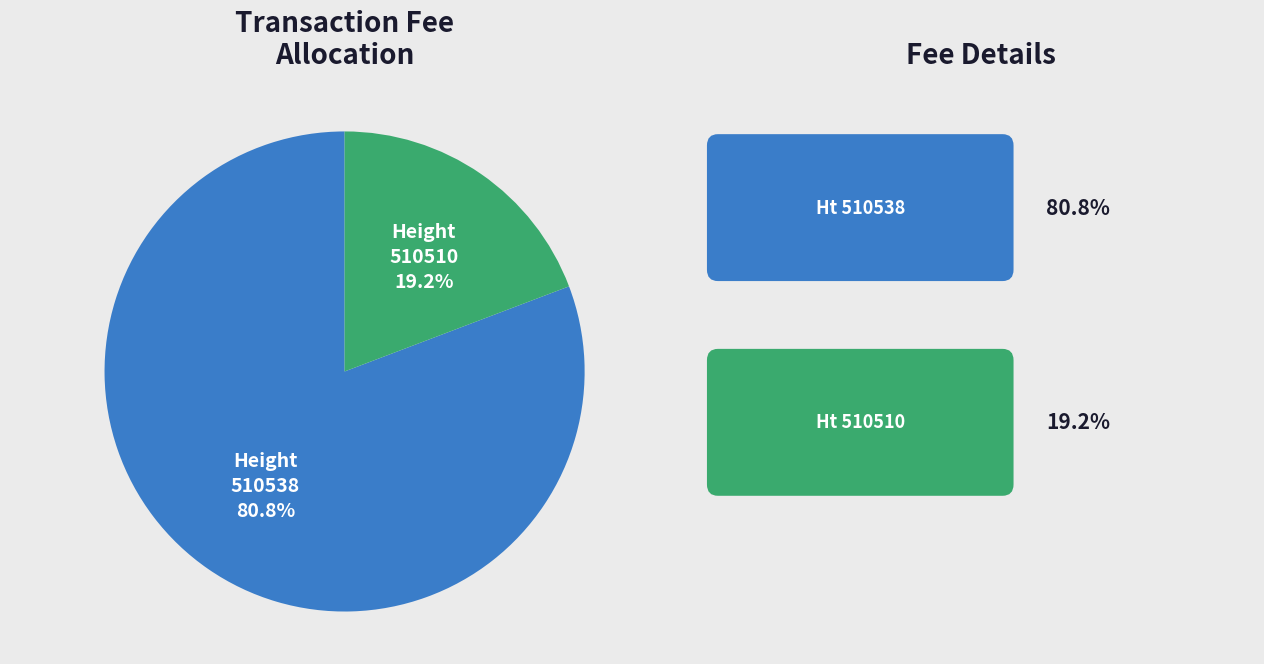

How many segments does this pie chart have?

2